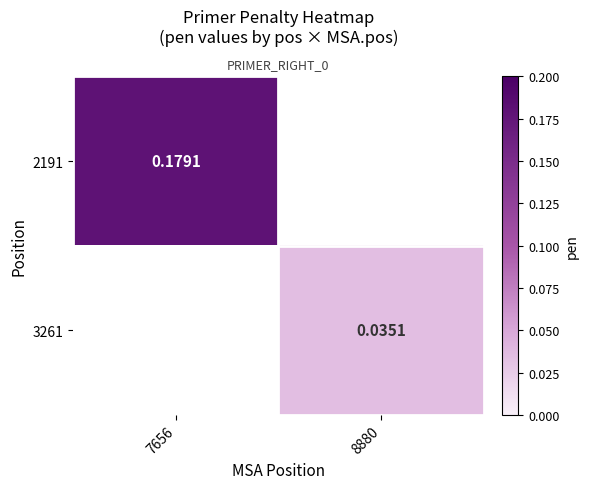

Count the number of data series in this chart.

2